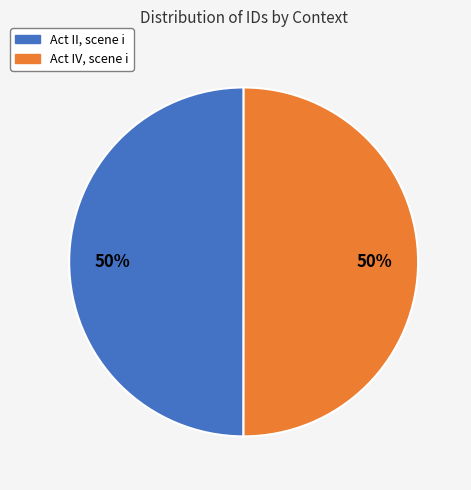

What is the ratio of the value at Act IV, scene i to the value at Act II, scene i?

1.0